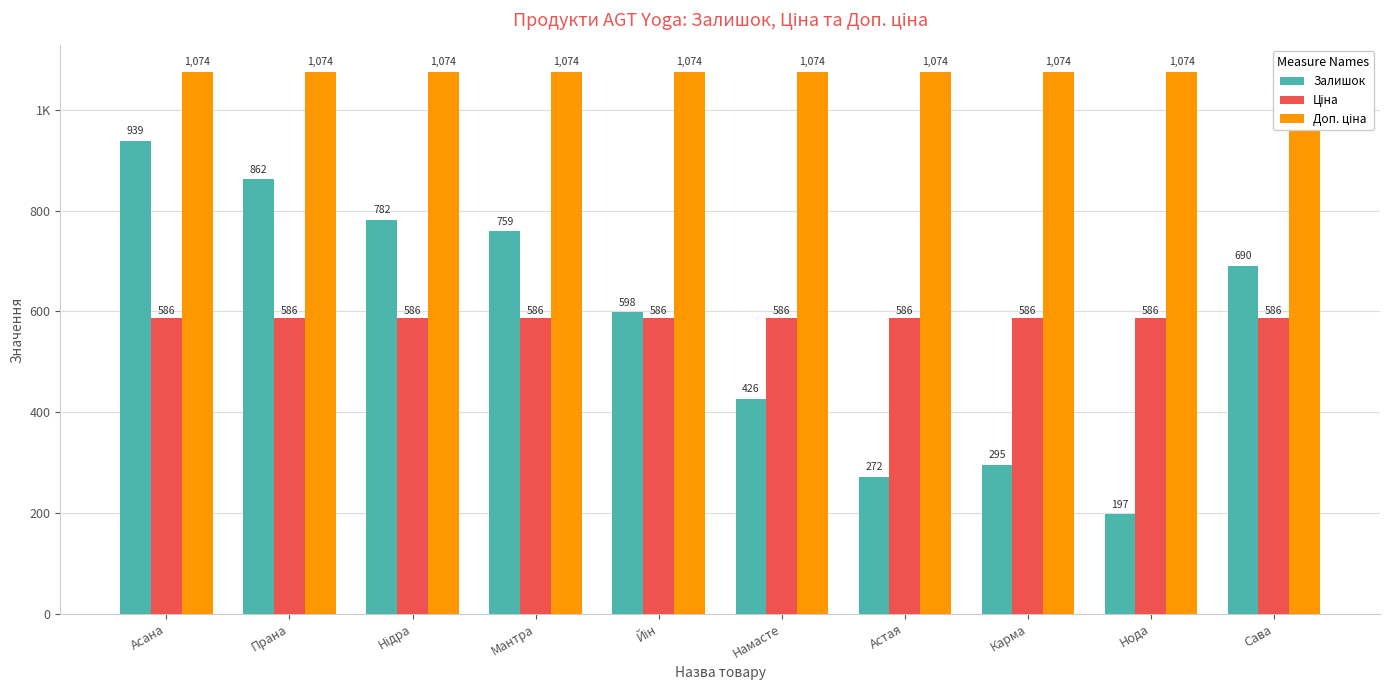

At which label is Залишок closest to 568?

Йін